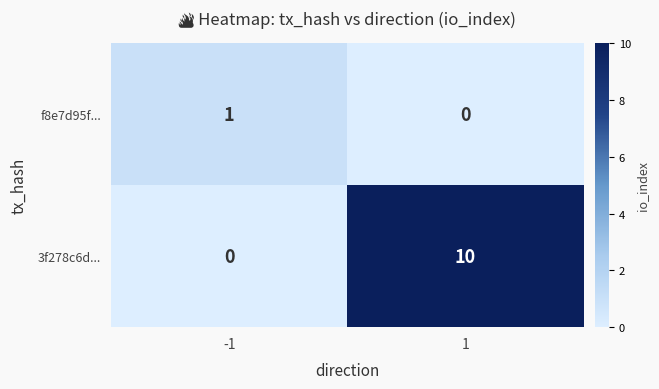

What is the difference between the maximum and minimum values in the 3f278c6d... series?

10